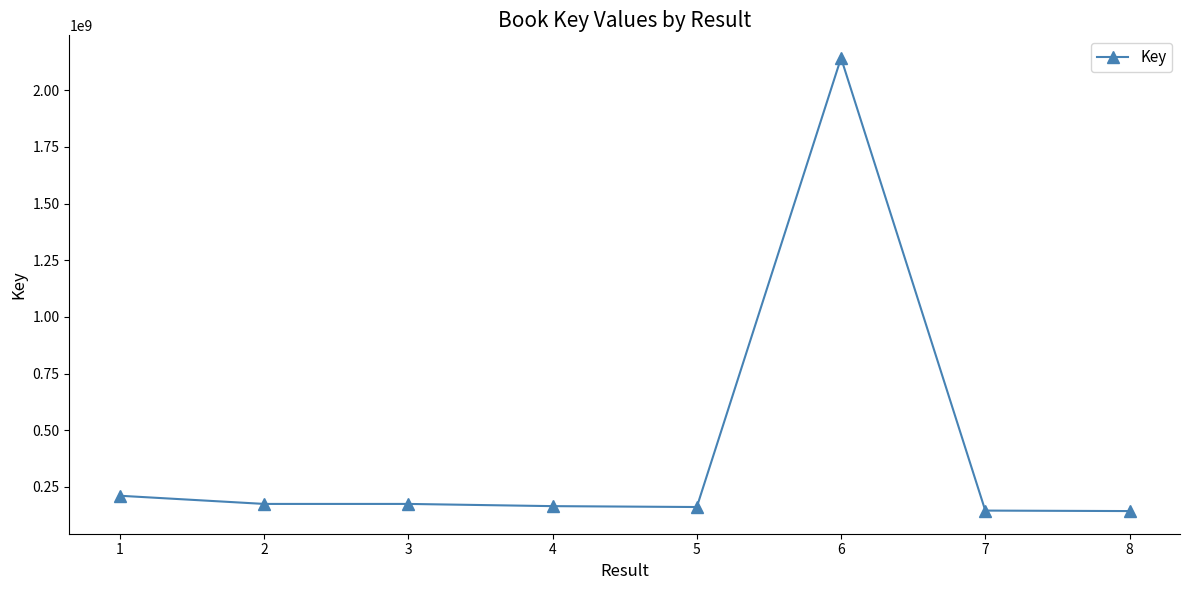

What is the value of the 1st point from the left?

211230941